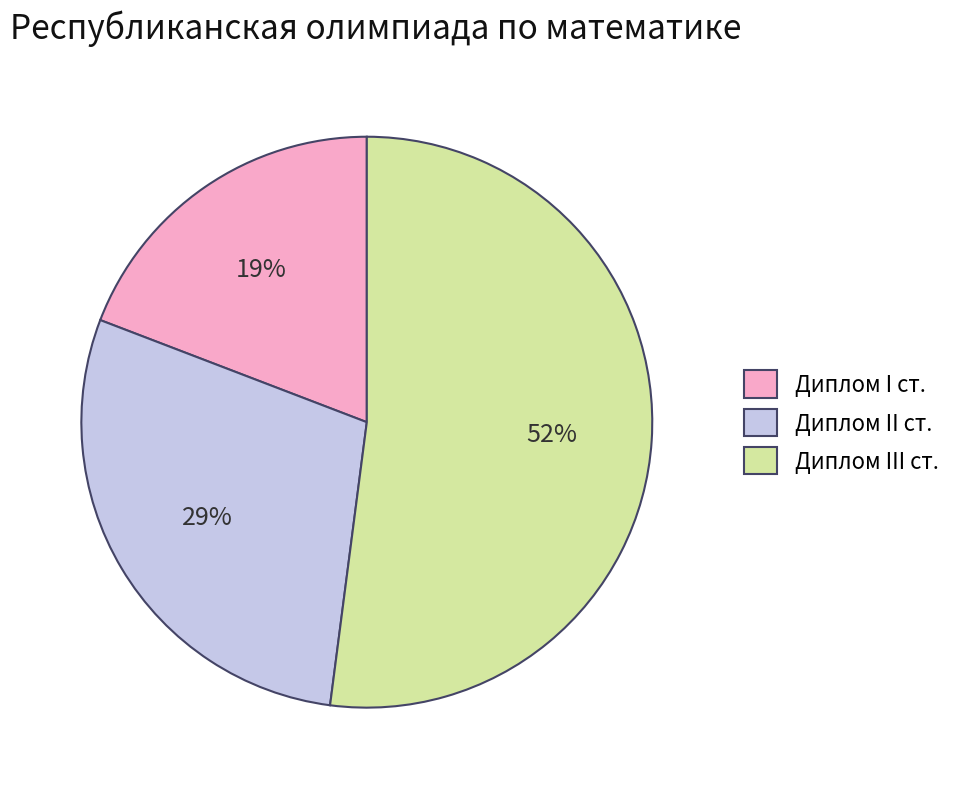

Combined, do Диплом III ст. and Диплом I ст. account for over 50%?

Yes